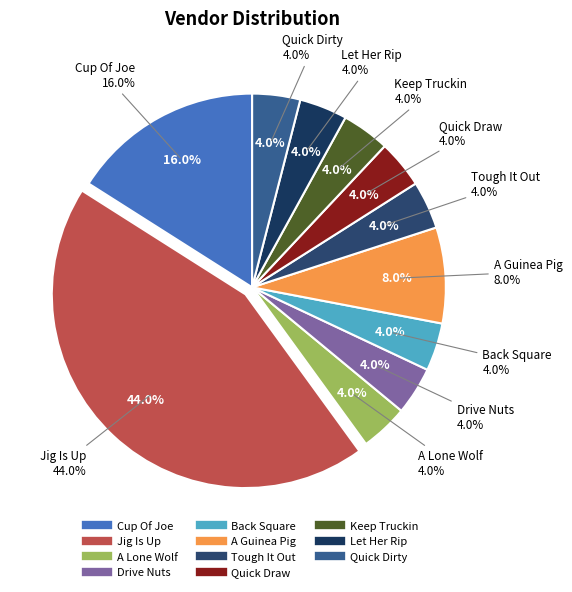

Is it true that A Guinea Pig is 8% of the pie?

True